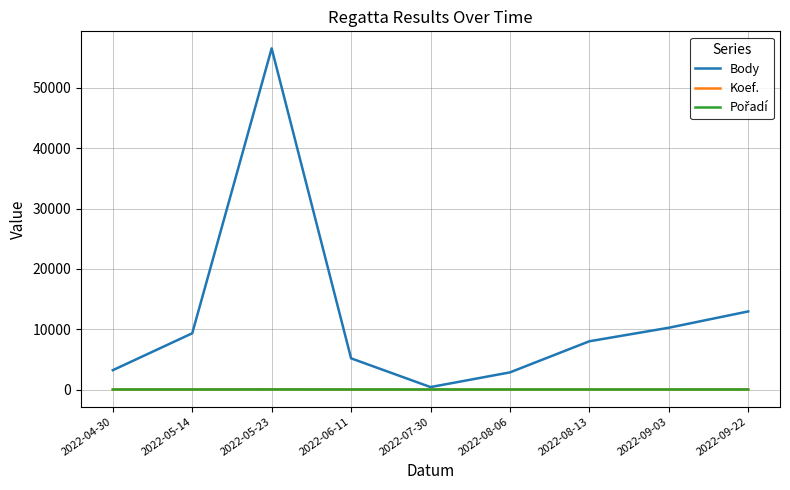

Which series changed the most between 2022-05-23 and 2022-09-22?

Body